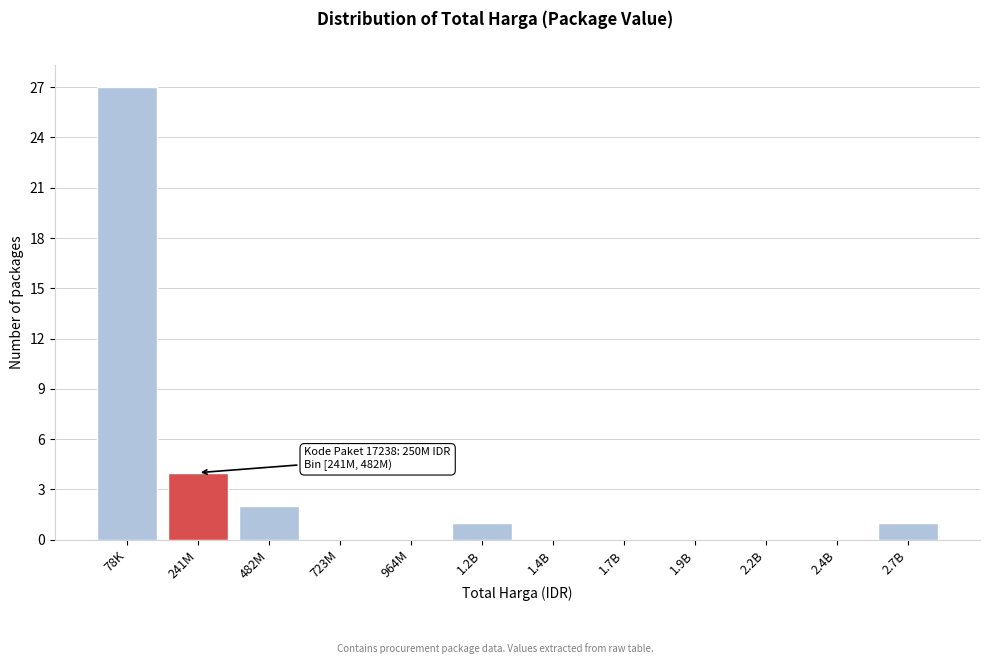

Reading left to right, transcribe all the data shown in this chart.

78K=27	241M=4	482M=2	723M=0	964M=0	1.2B=1	1.4B=0	1.7B=0	1.9B=0	2.2B=0	2.4B=0	2.7B=1